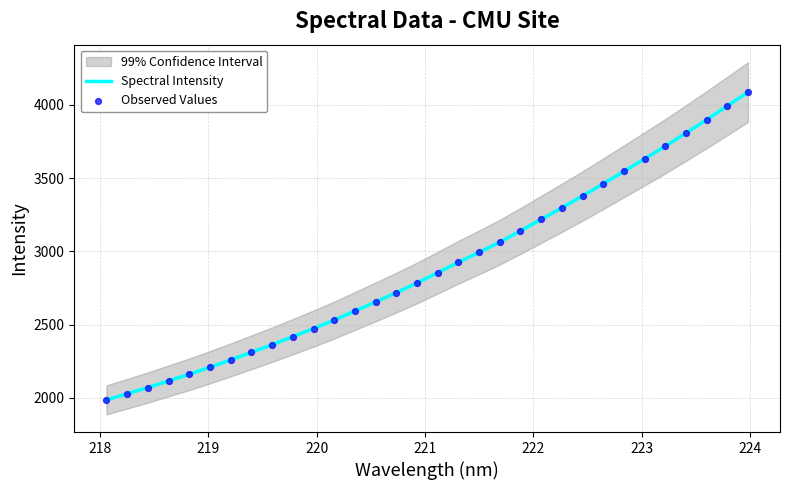

Which series contains the lowest Y value?

Spectral Intensity